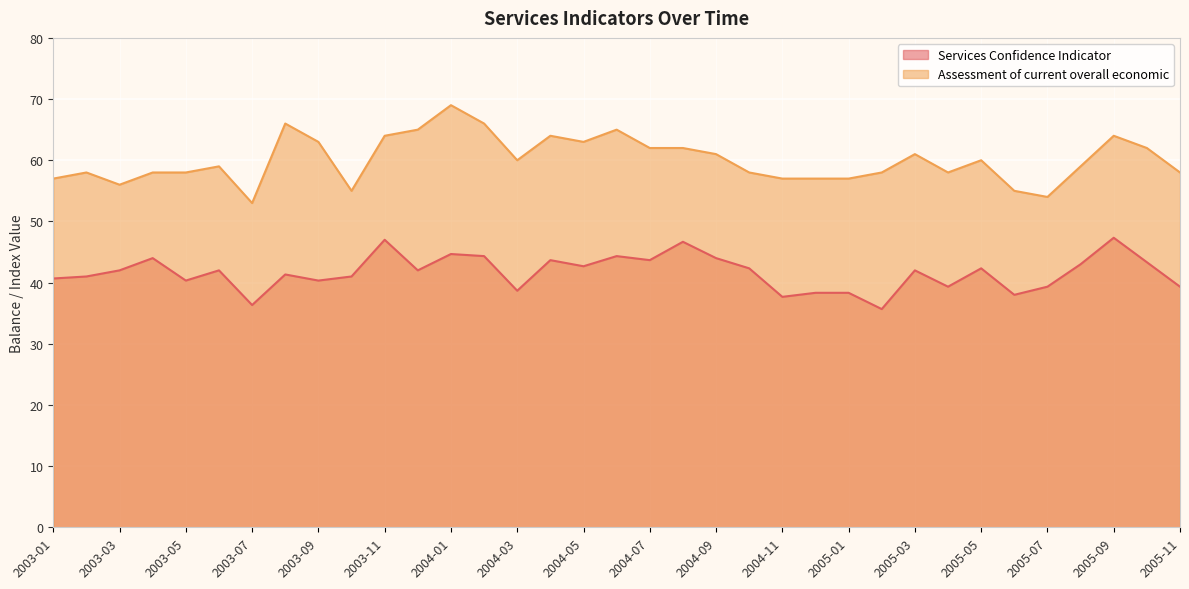

Rank the series by their average value, from highest to lowest.

Assessment of current overall economic, Services Confidence Indicator